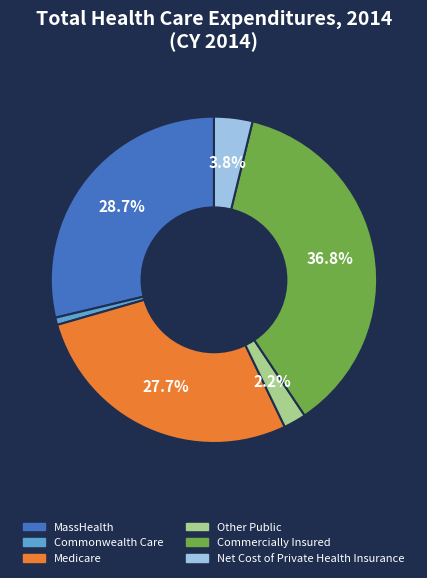

Which slice is the smallest?

Commonwealth Care